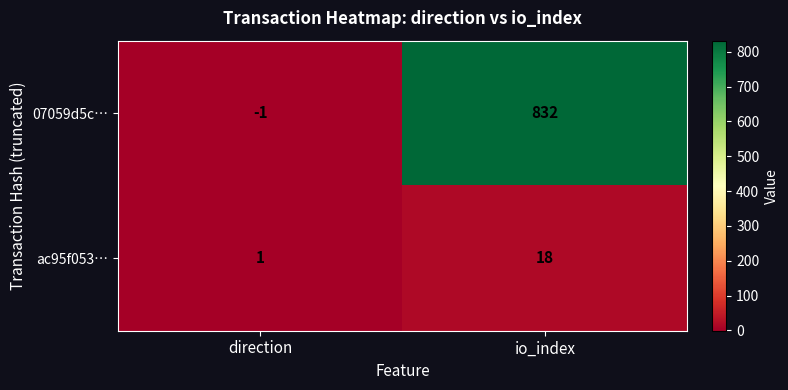

At direction, list the series in order from smallest to largest.

07059d5c…, ac95f053…